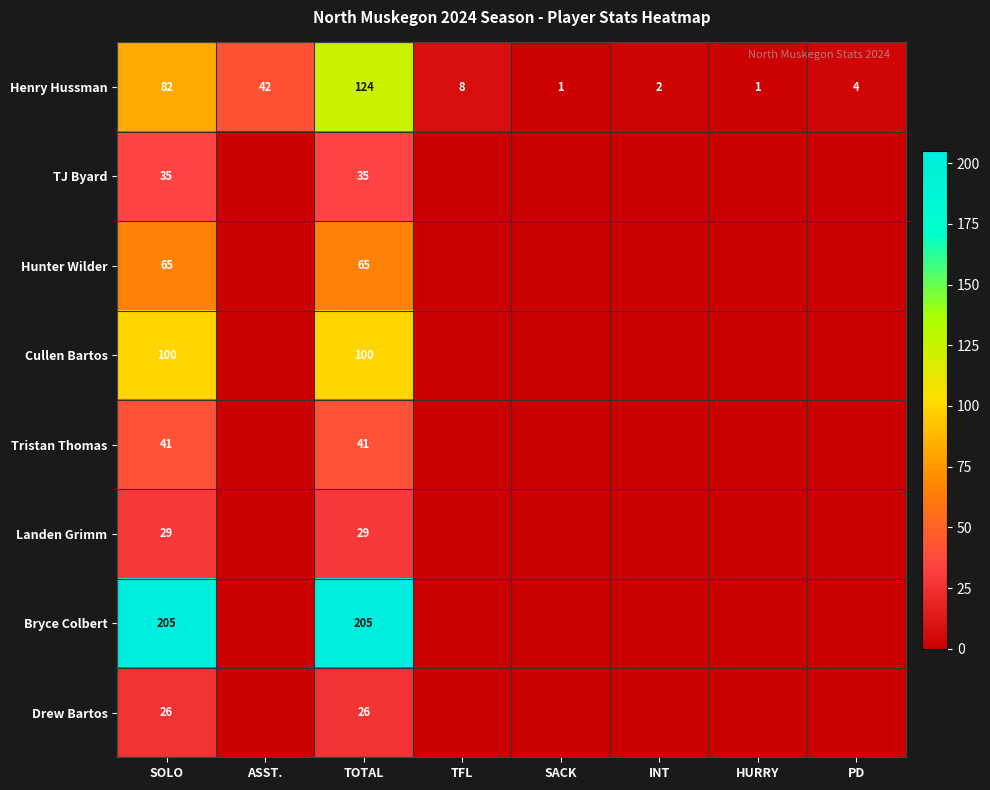

Is it true that Henry Hussman equals 21 at ASST.?

False